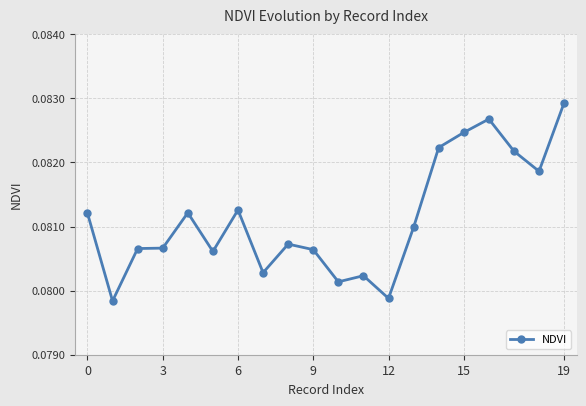

Count the values in the range 0 to 1.

20